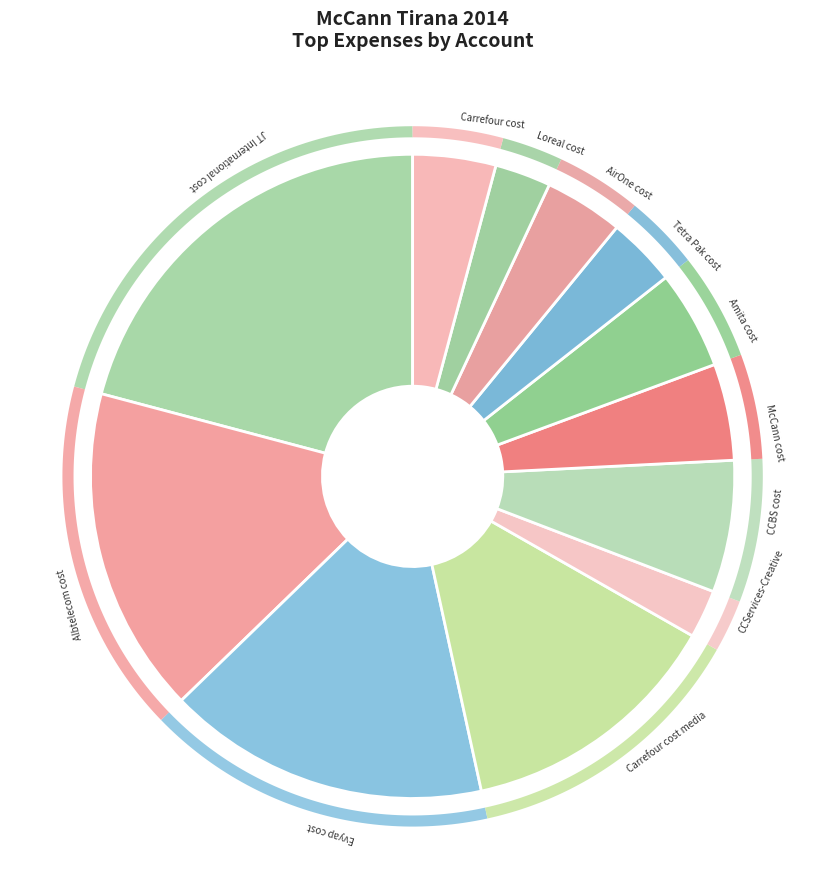

How many slices are in this pie chart?

12